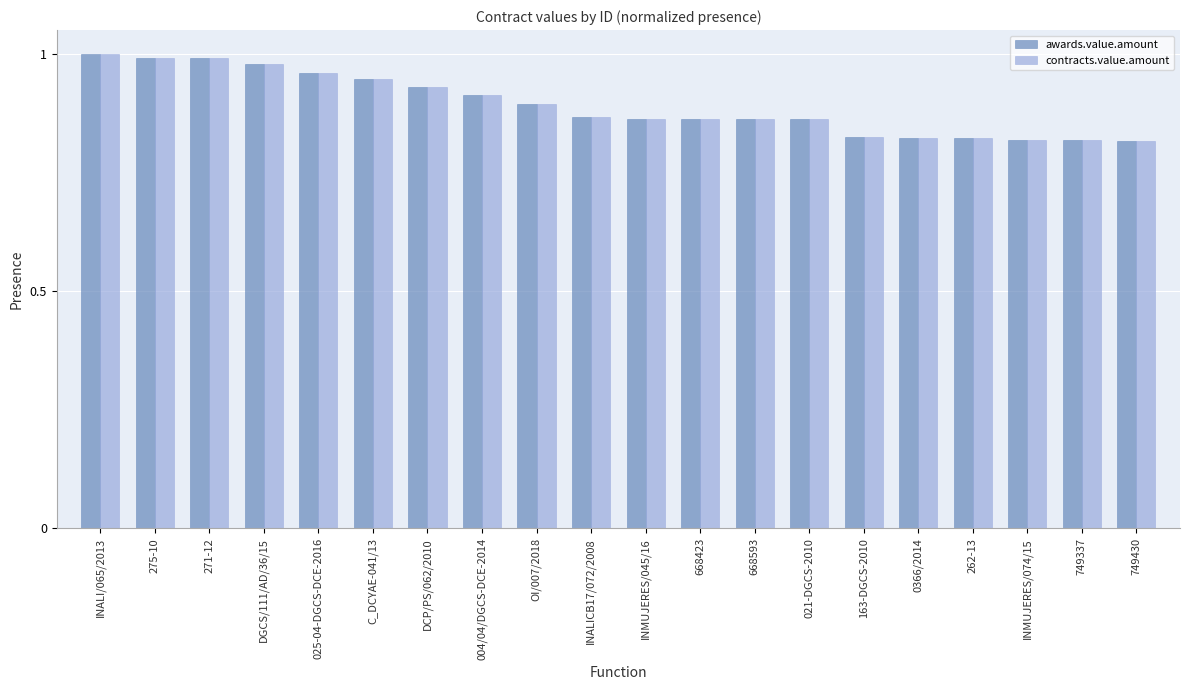

The value of awards.value.amount at OI/007/2018 is 0.2. True or false?

False